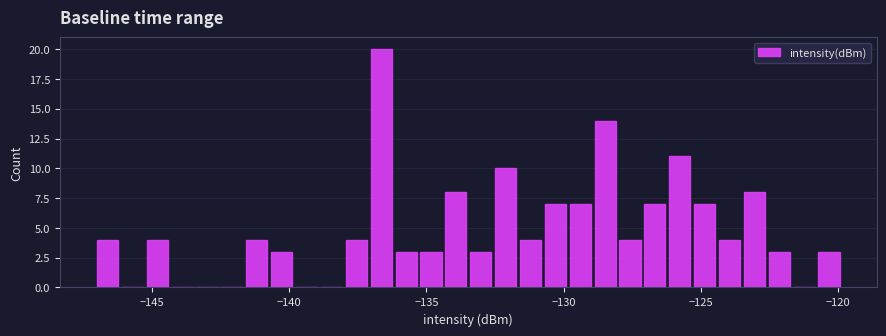

Around what value on the x-axis is the tallest bar? Give the approximate position of its centre, as read against the axis.

-136.5